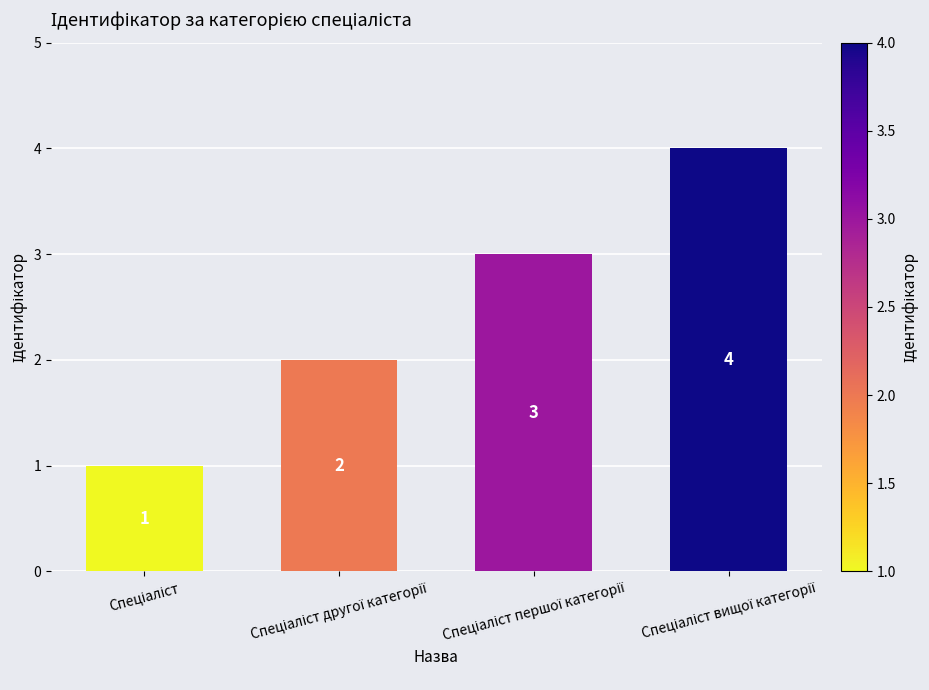

How many data points does each series have?

4